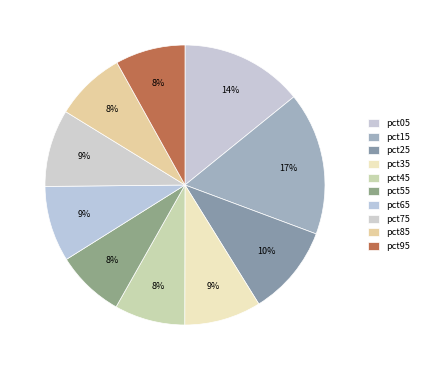

To the nearest percent, what is the difference between the largest and smallest slice percentages?

9%